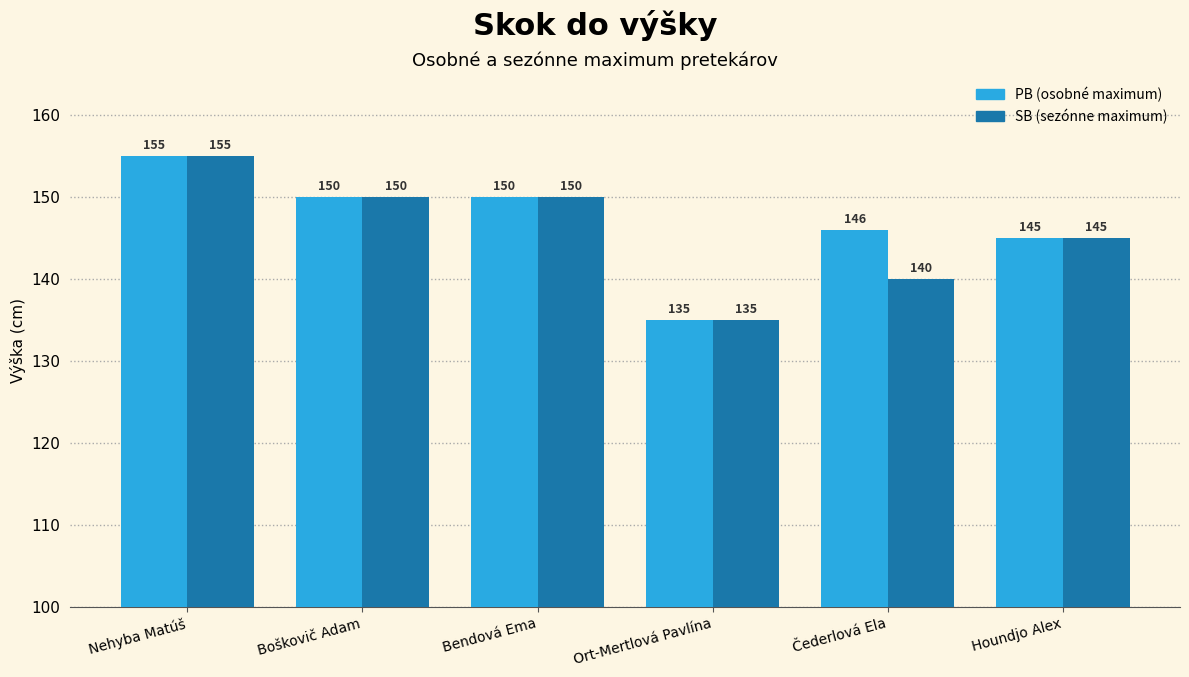

At which category is the sum across all series the highest?

Nehyba Matúš